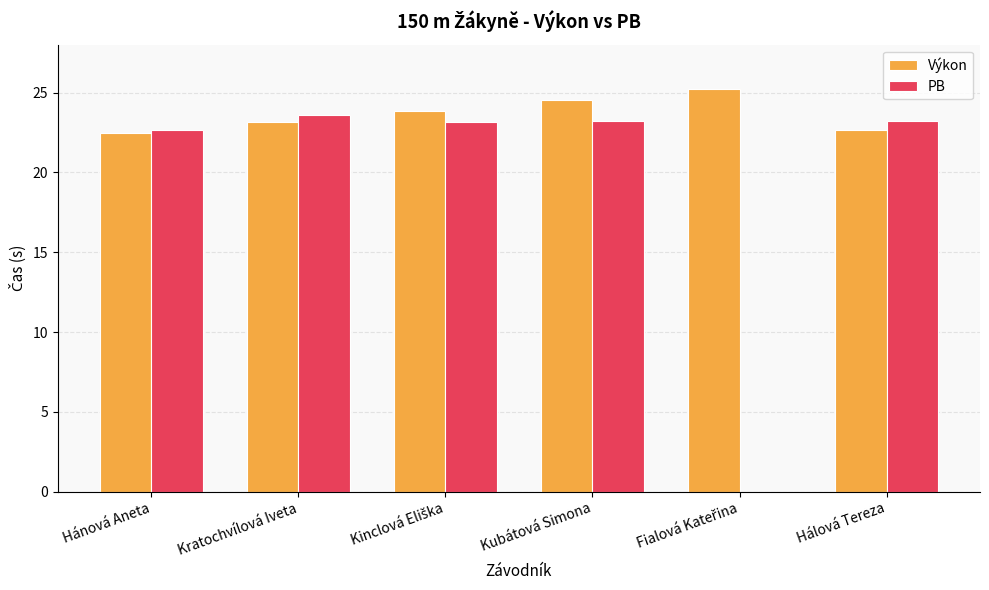

Is the value of Výkon at Kubátová Simona greater than the value of PB at Kratochvílová Iveta?

Yes